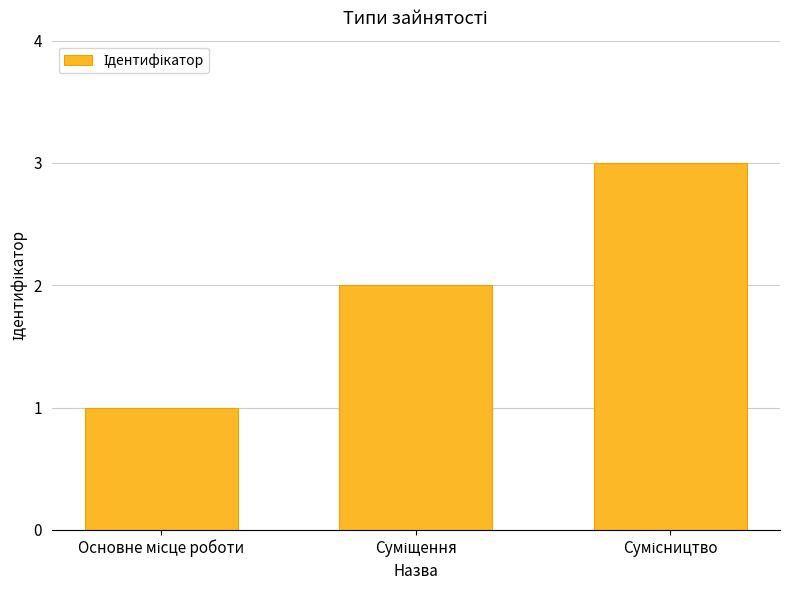

What is the greatest value displayed?

3